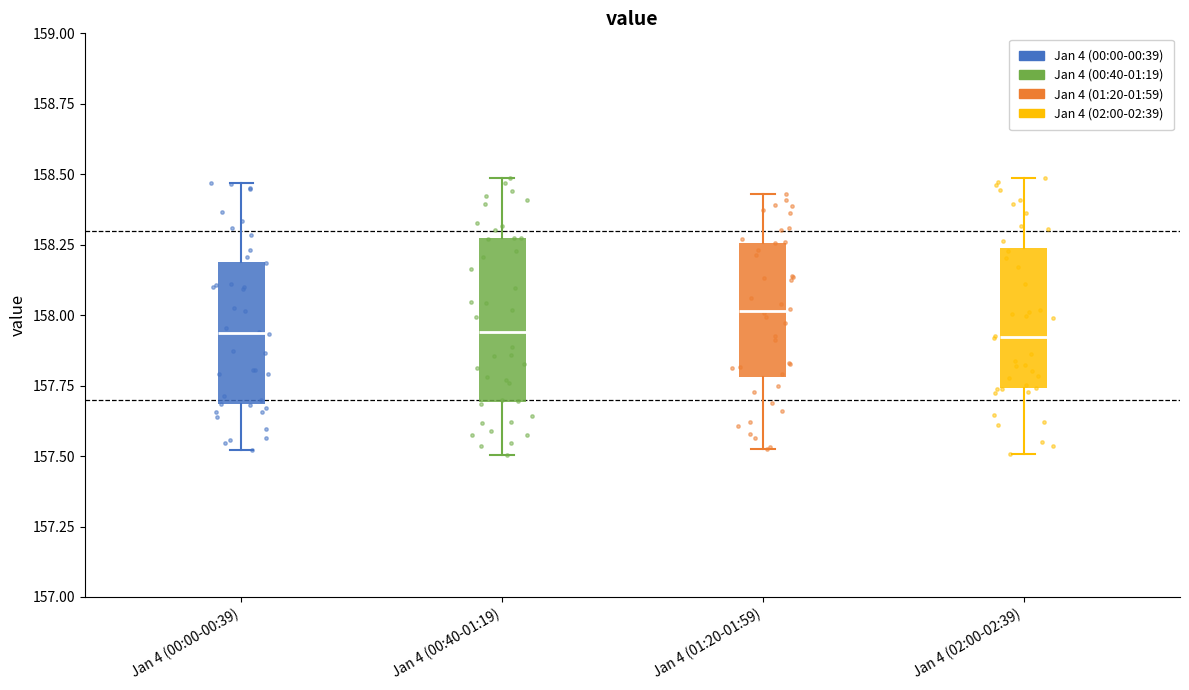

Which box's median line is the highest?

Jan 4 (01:20-01:59)